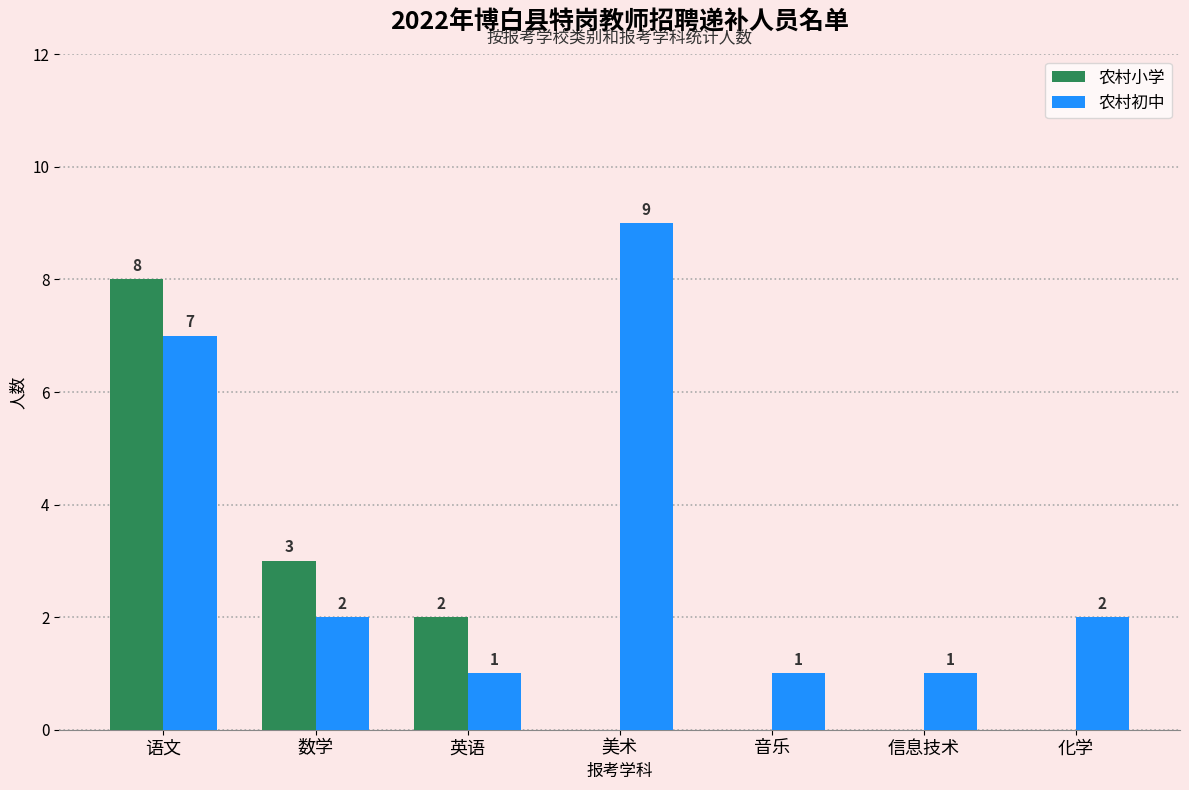

Which category has the highest value in the 农村初中 series?

美术